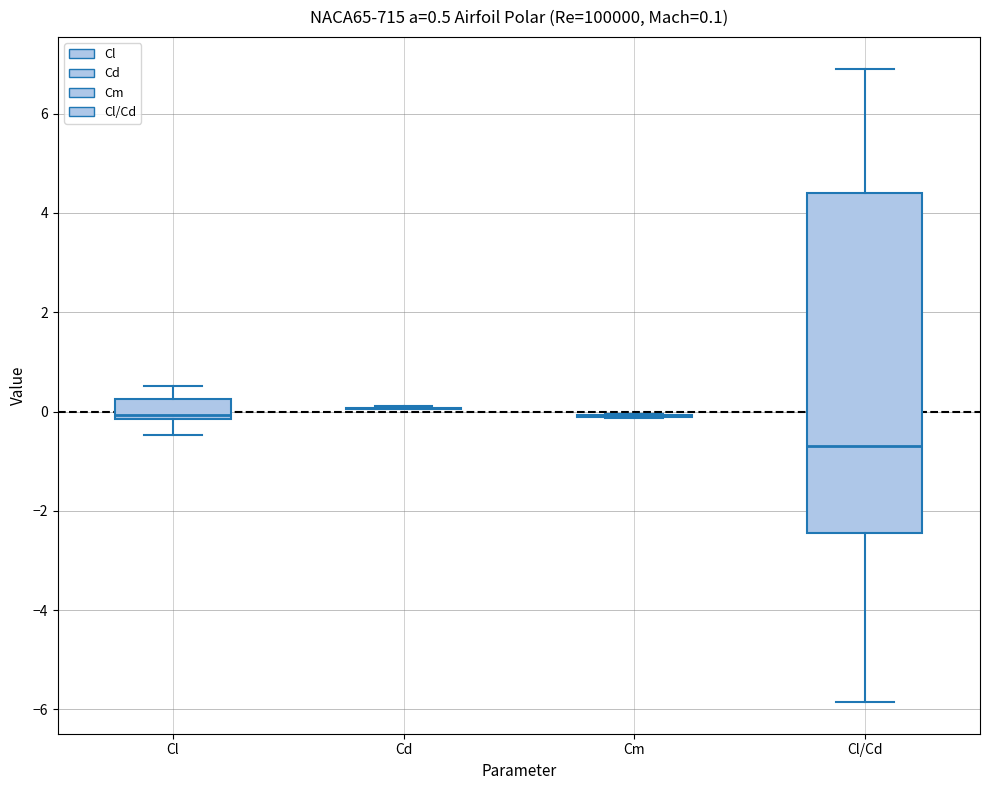

Comparing the boxes themselves (not the whiskers), which one is the tallest?

Cl/Cd